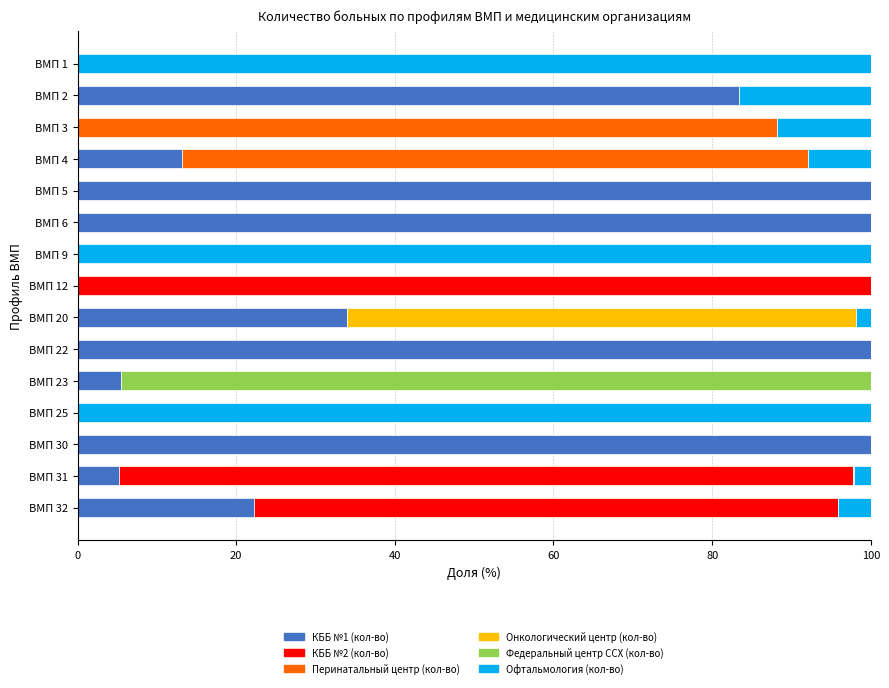

The КББ №1 (кол-во) series shows 34.0 at ВМП 20. True or false?

True